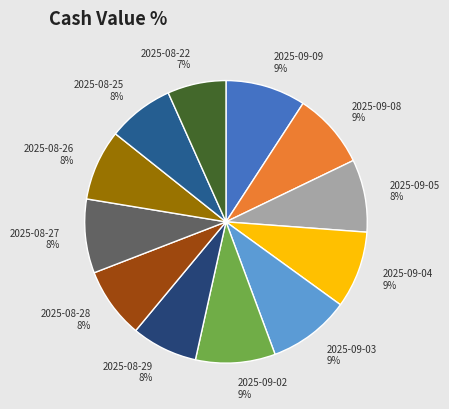

To the nearest percent, what percentage of the pie is 2025-09-05?

8%